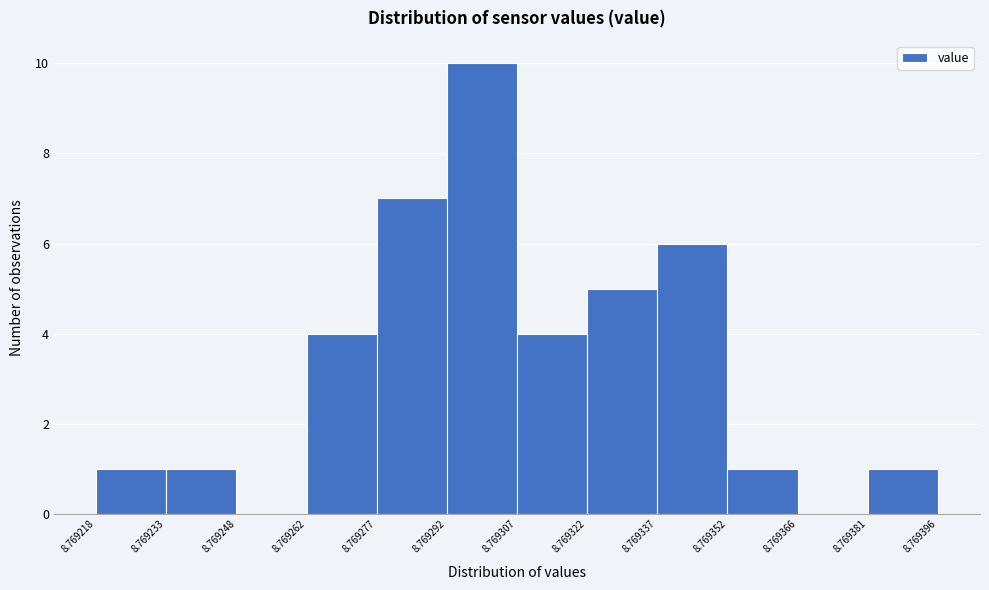

What is the height of the bar covering 8.769307 to 8.769322 on the x-axis? The values are not printed on the chart, so give them approximately, as read against the axis.

4